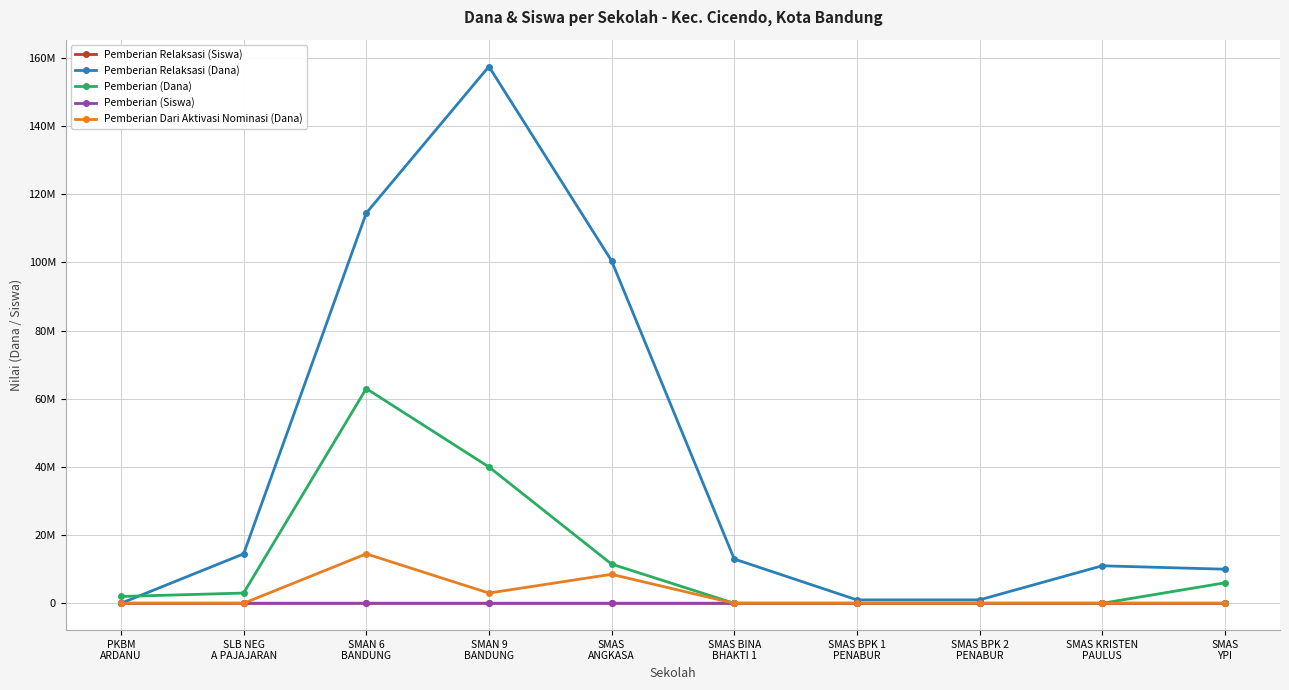

What position from the right is SMAS BINA
BHAKTI 1?

5